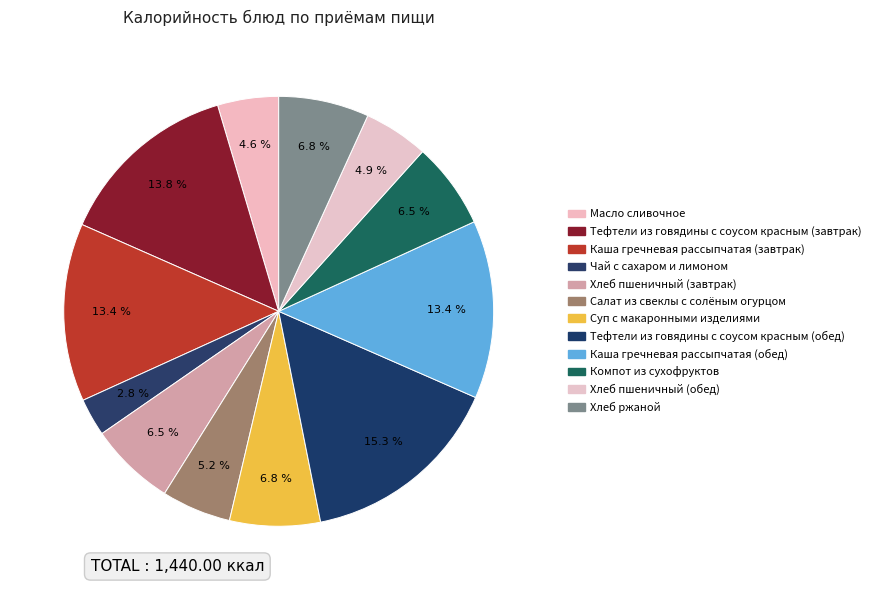

Do Хлеб ржаной and Каша гречневая рассыпчатая (завтрак) together represent more than half of the pie?

No